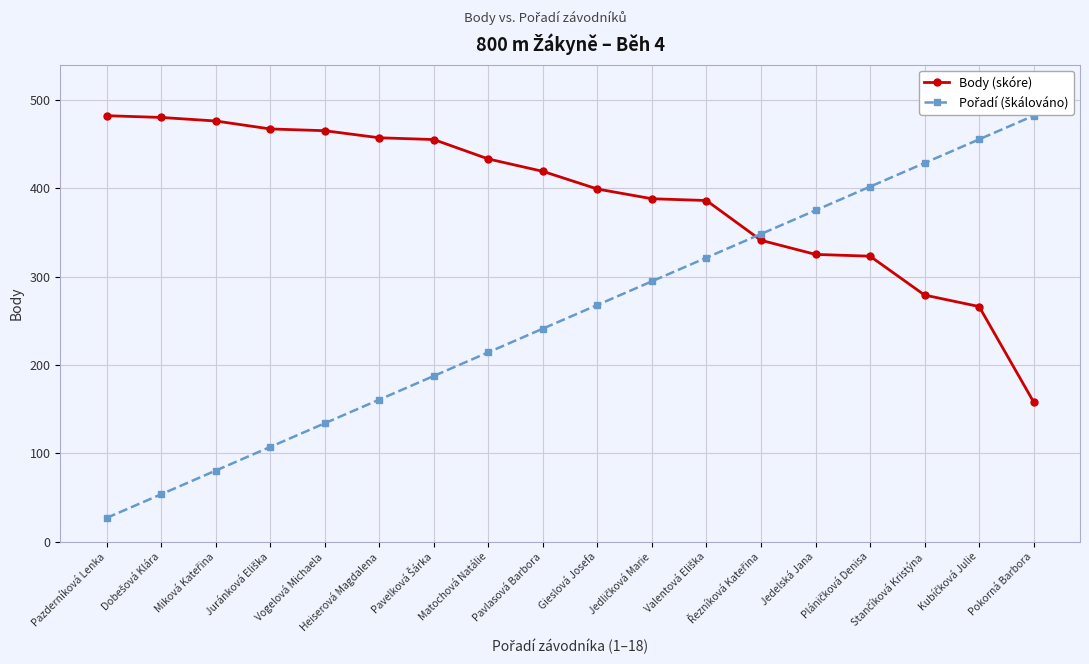

What is the maximum value for Body (skóre)?

482.0